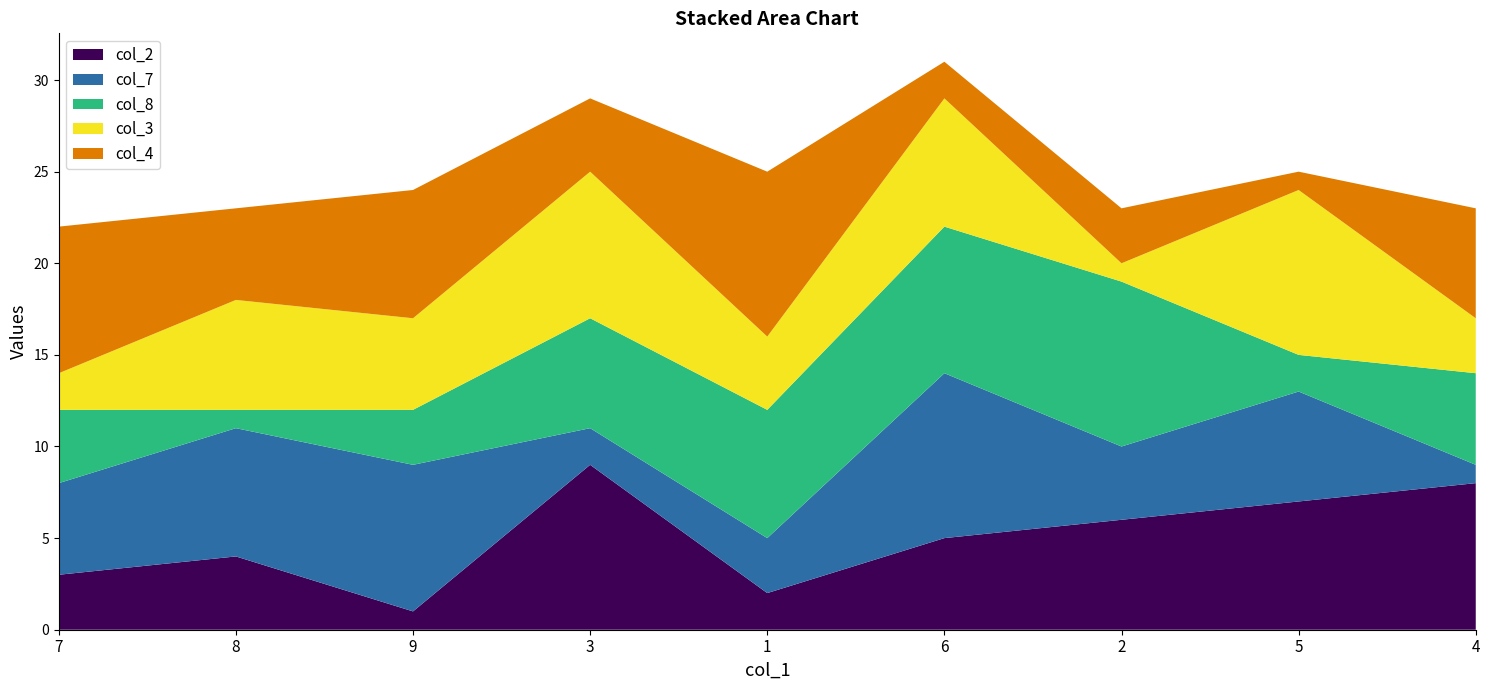

Reading right to left, list all the values displayed in this chart.

col_2: 4=8	5=7	2=6	6=5	1=2	3=9	9=1	8=4	7=3
col_7: 4=1	5=6	2=4	6=9	1=3	3=2	9=8	8=7	7=5
col_8: 4=5	5=2	2=9	6=8	1=7	3=6	9=3	8=1	7=4
col_3: 4=3	5=9	2=1	6=7	1=4	3=8	9=5	8=6	7=2
col_4: 4=6	5=1	2=3	6=2	1=9	3=4	9=7	8=5	7=8